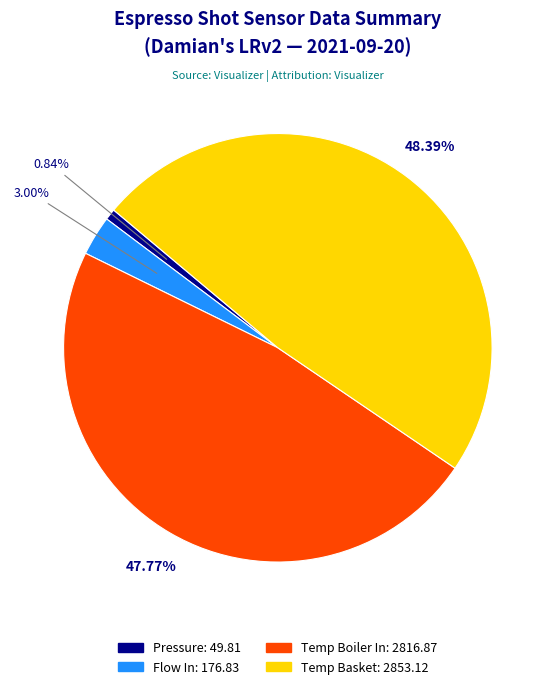

Is there any slice that represents more than half of the pie?

No